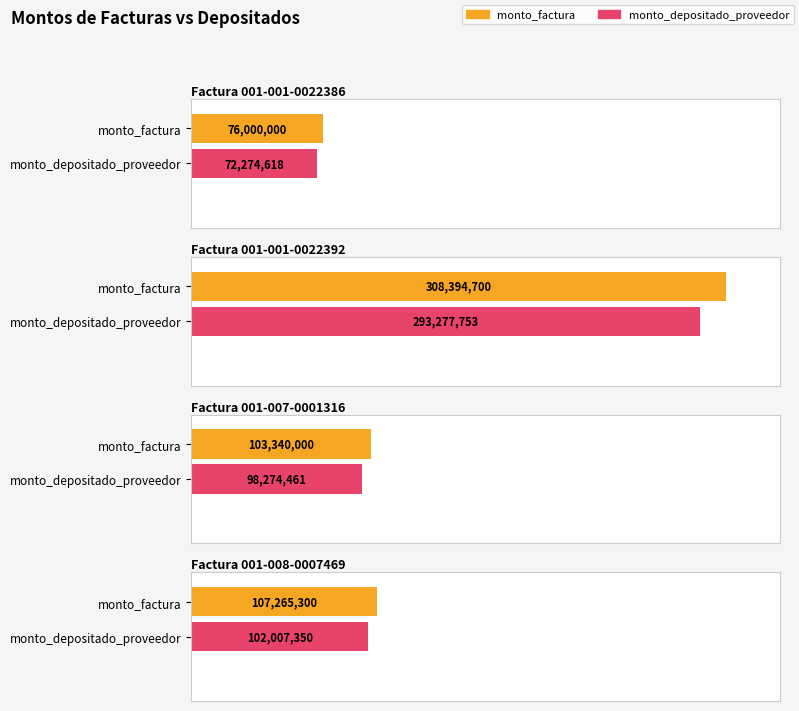

What is the label of the 2nd bar from the left?

Factura 001-001-0022392